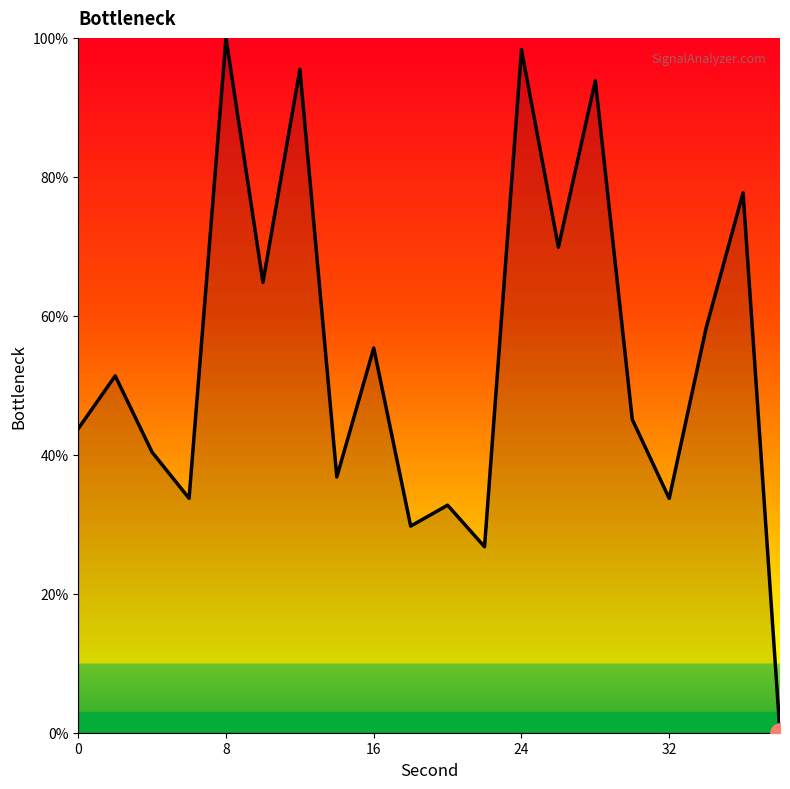

Reading right to left, what are all the values shown in this chart?

0.0	77.7	58.3	33.7	45.1	93.9	69.9	98.3	26.8	32.7	29.7	55.4	36.8	95.5	64.8	100.0	33.7	40.4	51.4	43.8